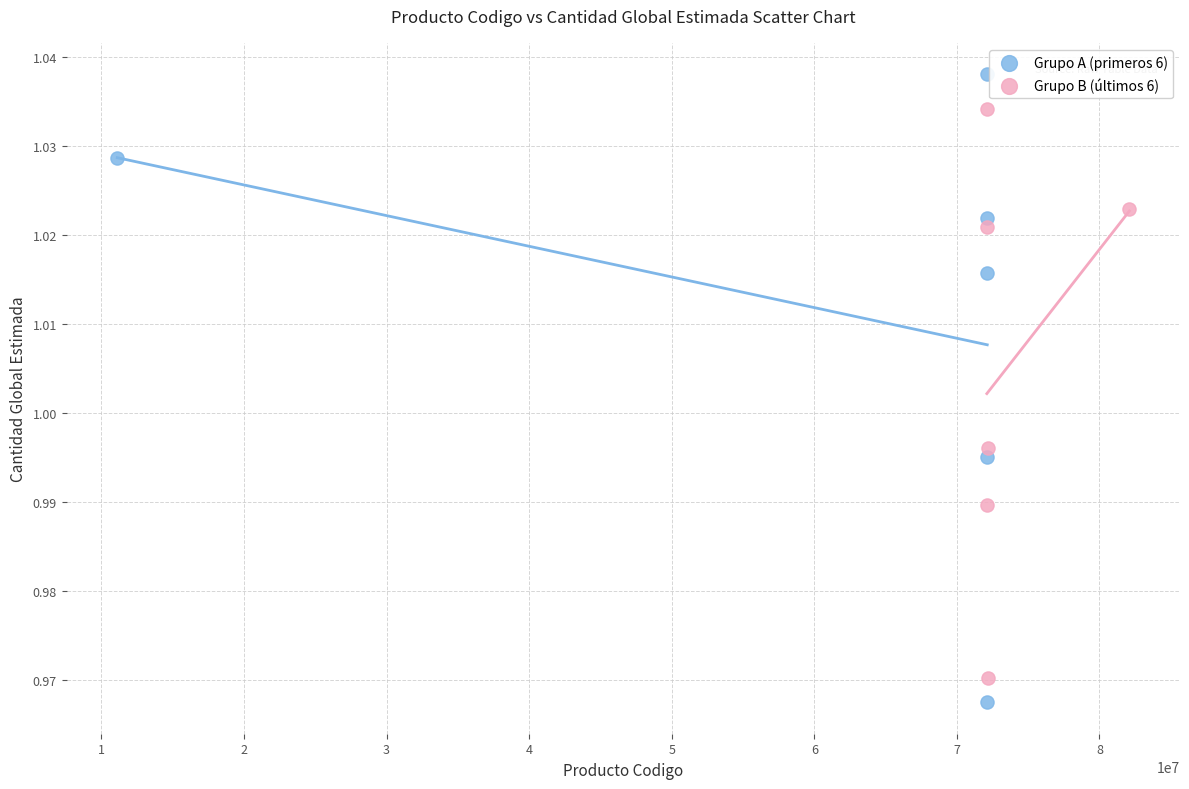

Which series reaches the maximum Y coordinate?

Grupo A (primeros 6)